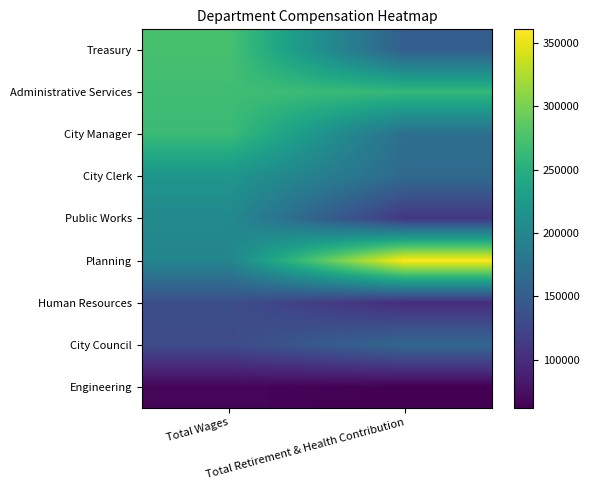

Which series has the largest total across all categories?

Planning